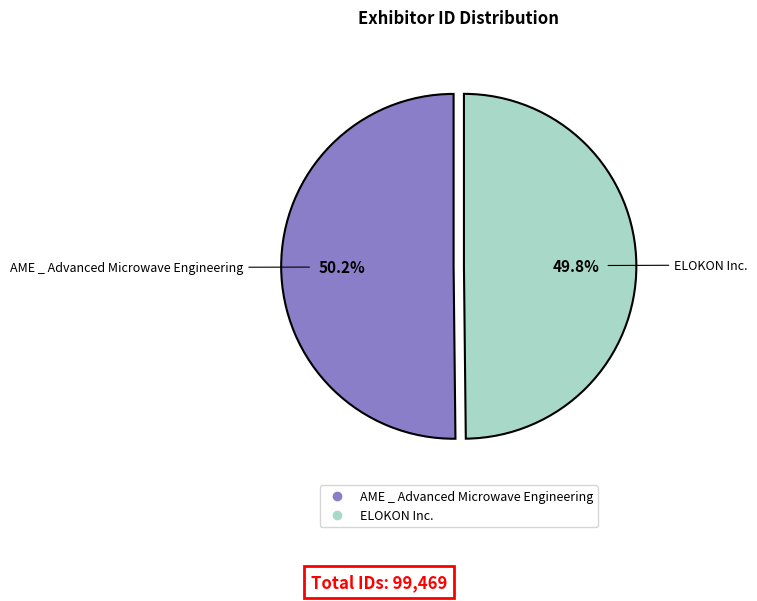

What is the total percentage of AME _ Advanced Microwave Engineering and ELOKON Inc.?

100.0%